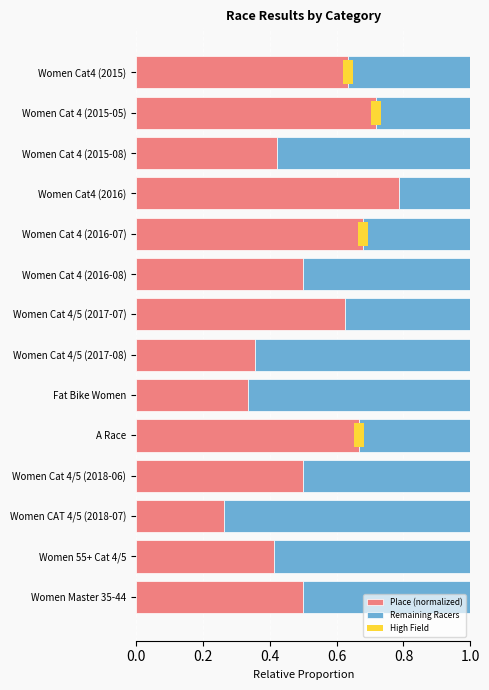

True or false: Place (normalized) has a value of 0.8 at 10.

False